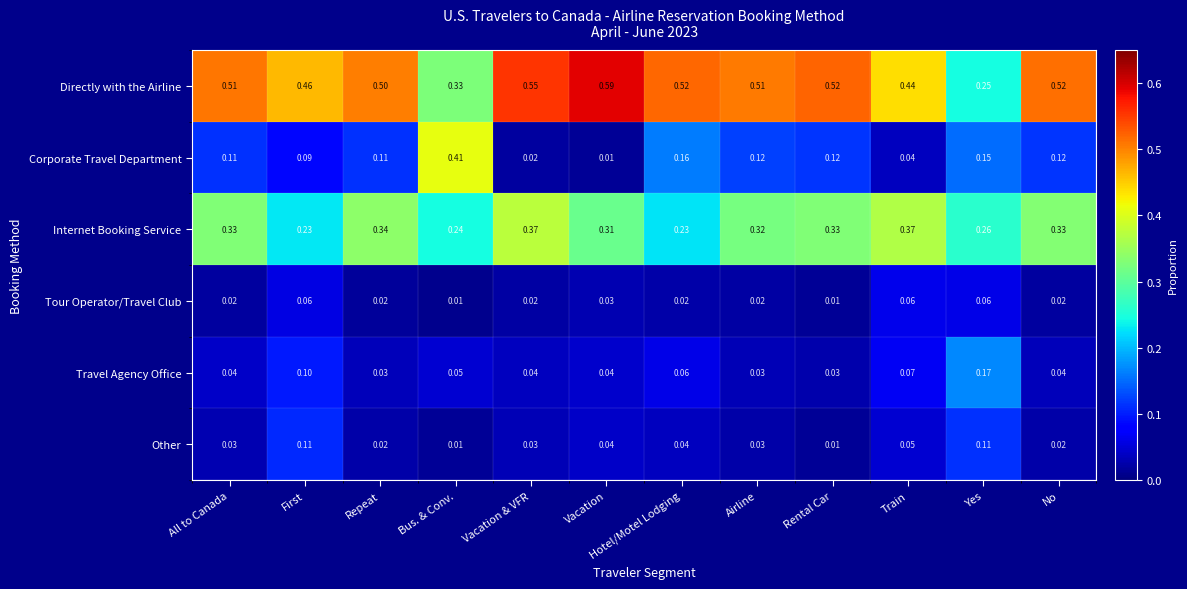

Is the value of Other at Vacation greater than the value of Directly with the Airline at No?

No